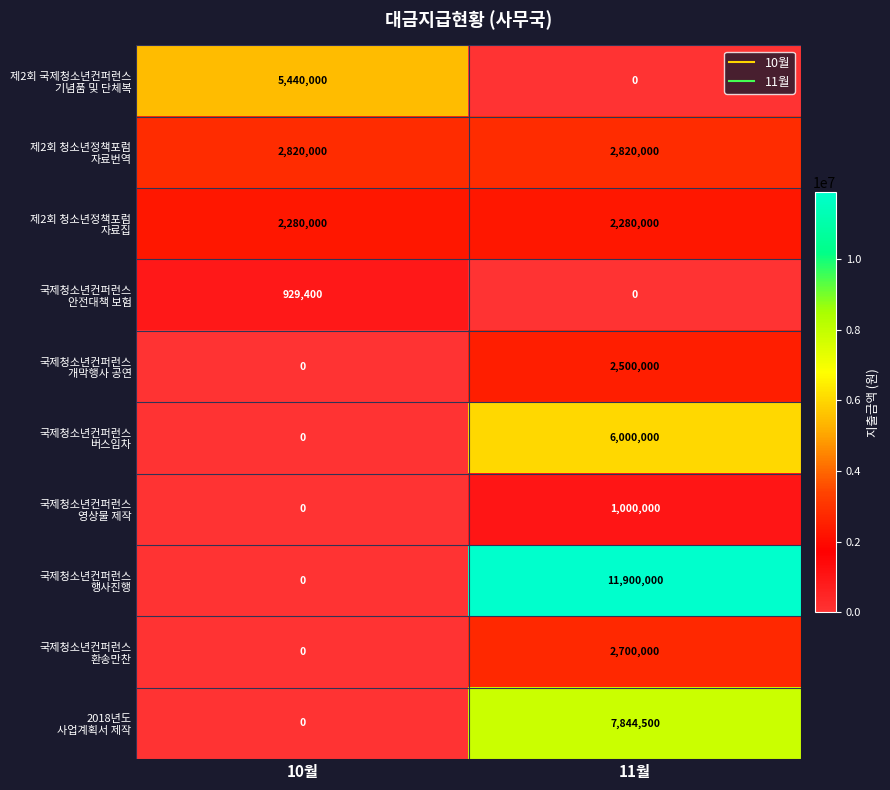

What is the difference between the highest and lowest values at 10월?

5440000